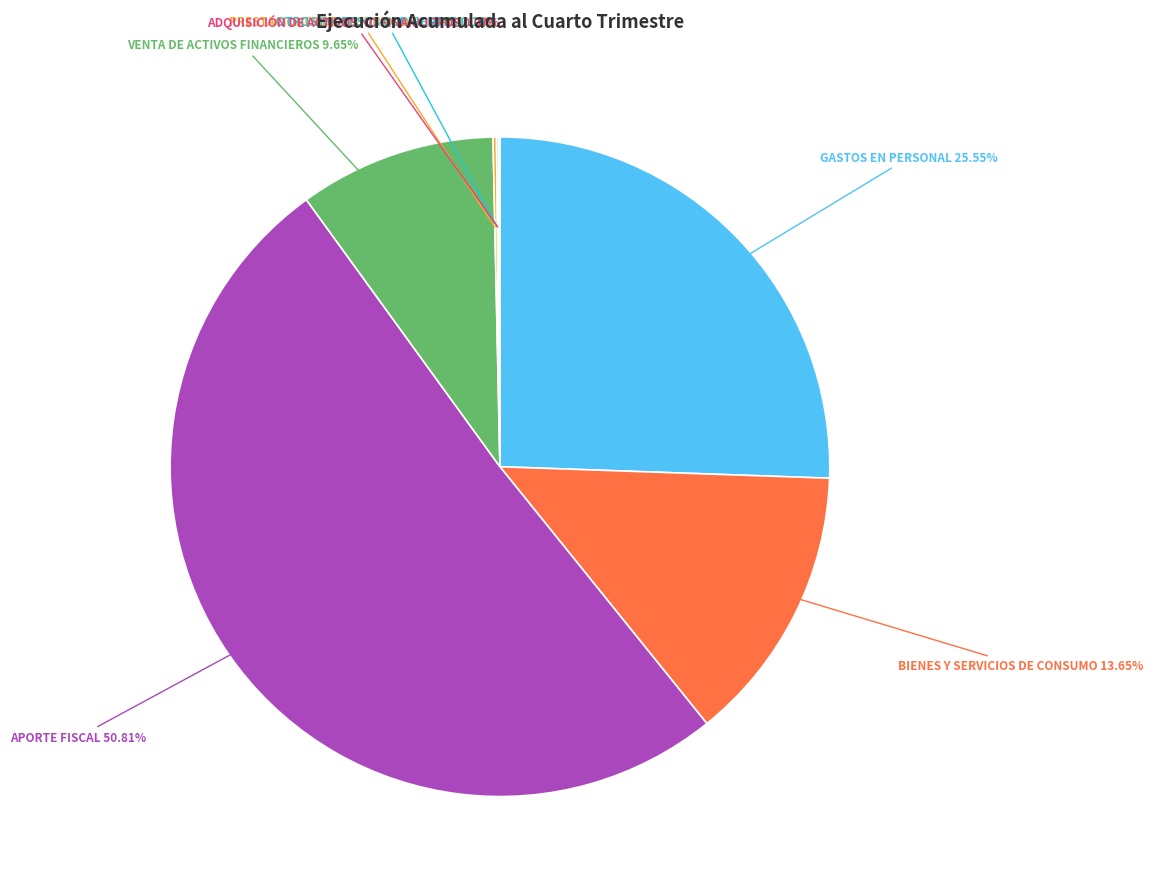

Is there any slice that represents more than half of the pie?

Yes